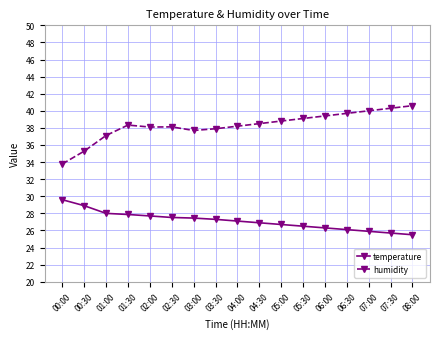

True or false: humidity and temperature intersect in this chart.

False